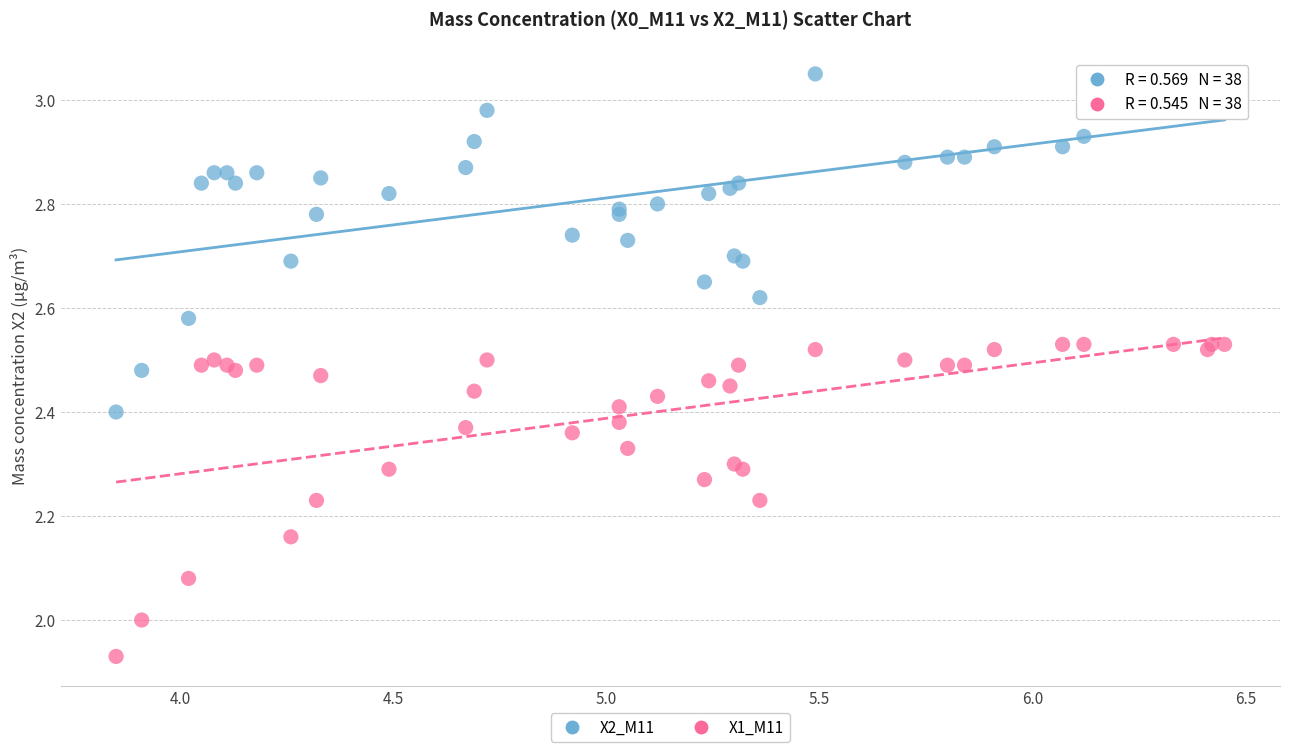

Which series has the largest Y range (max minus min)?

X2_M11